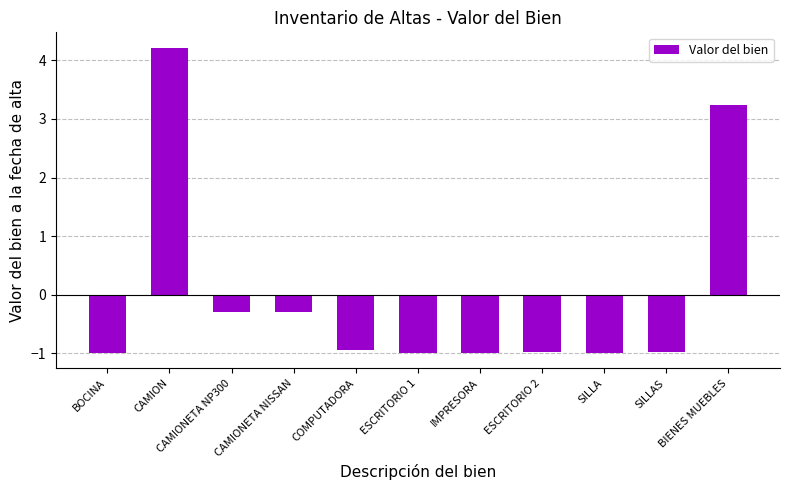

How many bars are there in total?

11